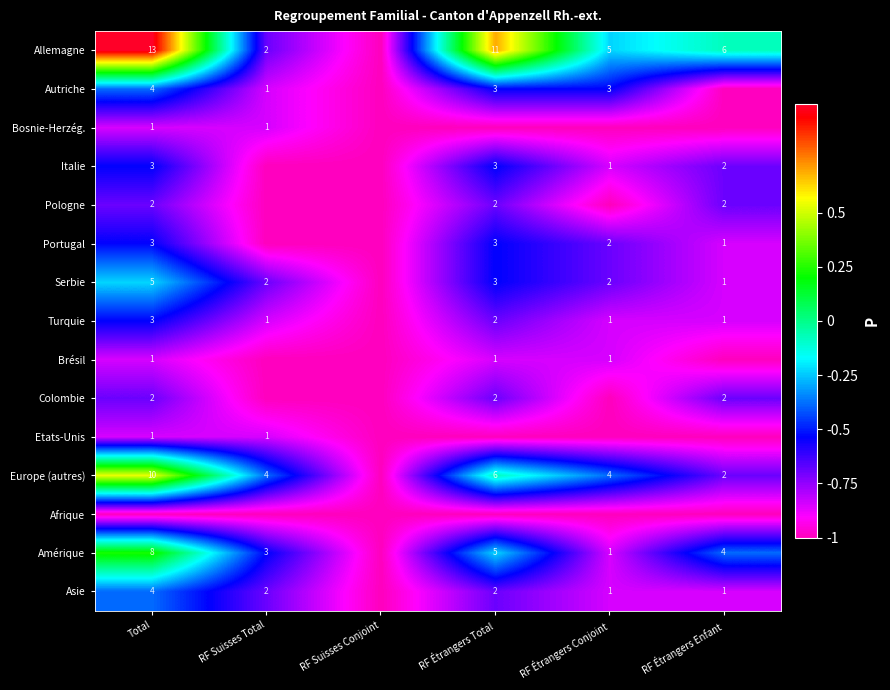

Is the value of Asie at RF Suisses Total greater than the value of Etats-Unis at RF Suisses Total?

Yes